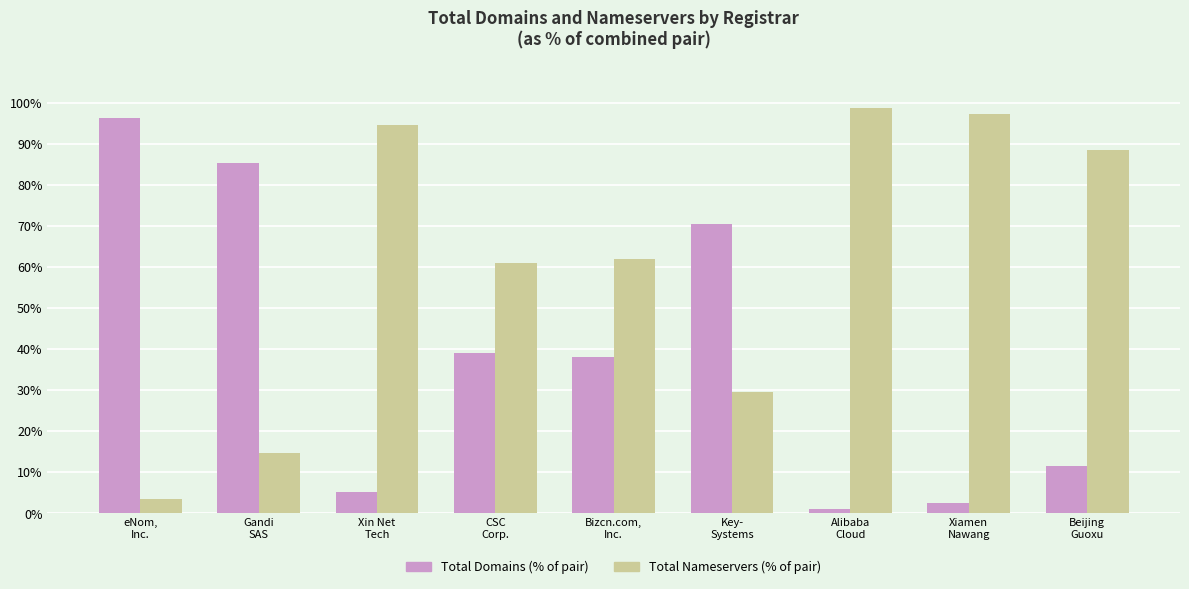

True or false: Total Domains (% of pair) has a value of 52.3 at Gandi
SAS.

False